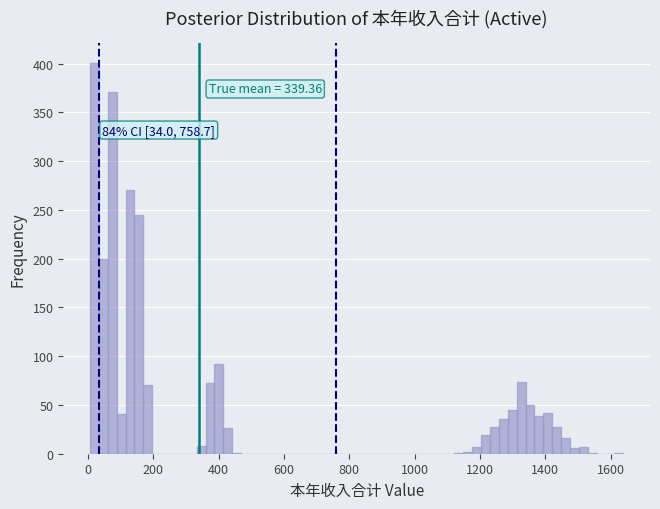

Around what value on the x-axis is the tallest bar? Give the approximate position of its centre, as read against the axis.

20